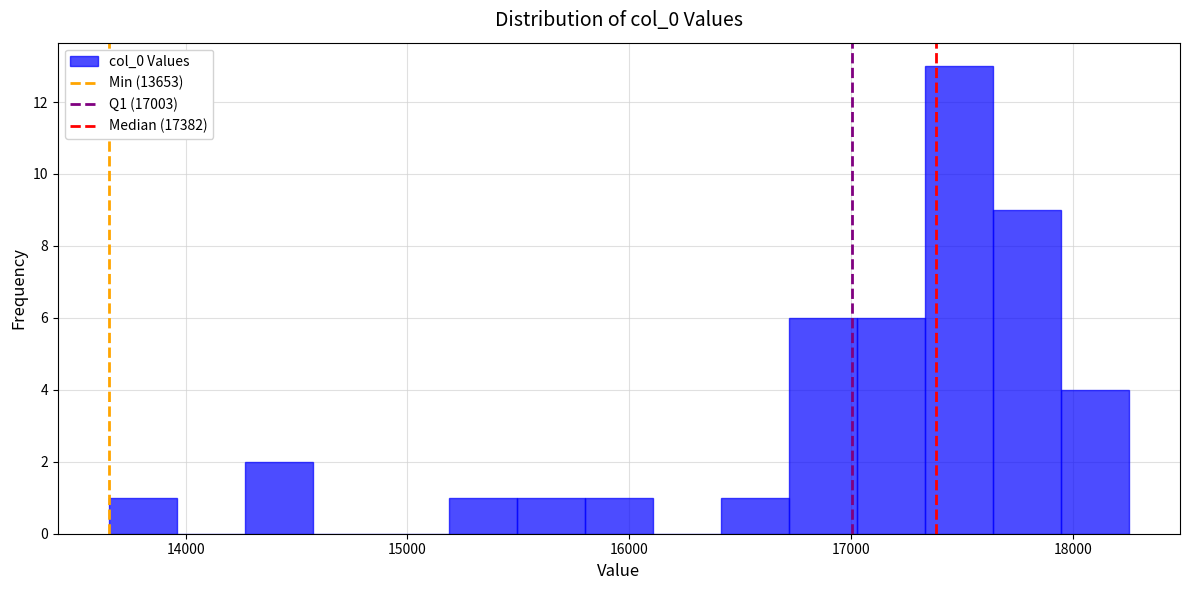

Read against the x-axis, roughly where is the centre of the tallest bar?

17500